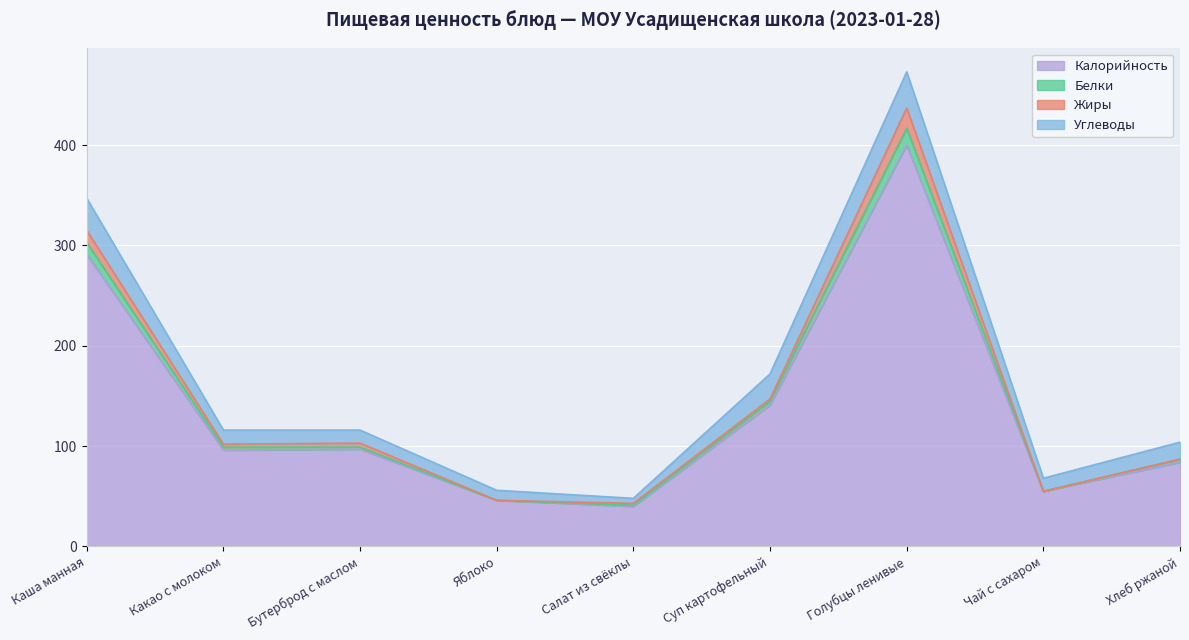

At which category is the sum across all series the highest?

Голубцы ленивые